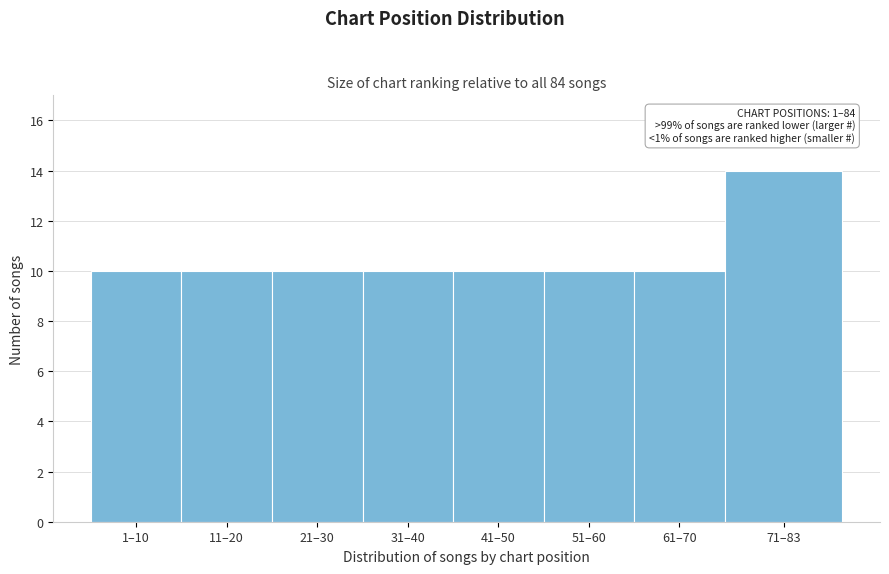

Reading left to right, what are all the values shown in this chart?

1–10=10	11–20=10	21–30=10	31–40=10	41–50=10	51–60=10	61–70=10	71–83=14